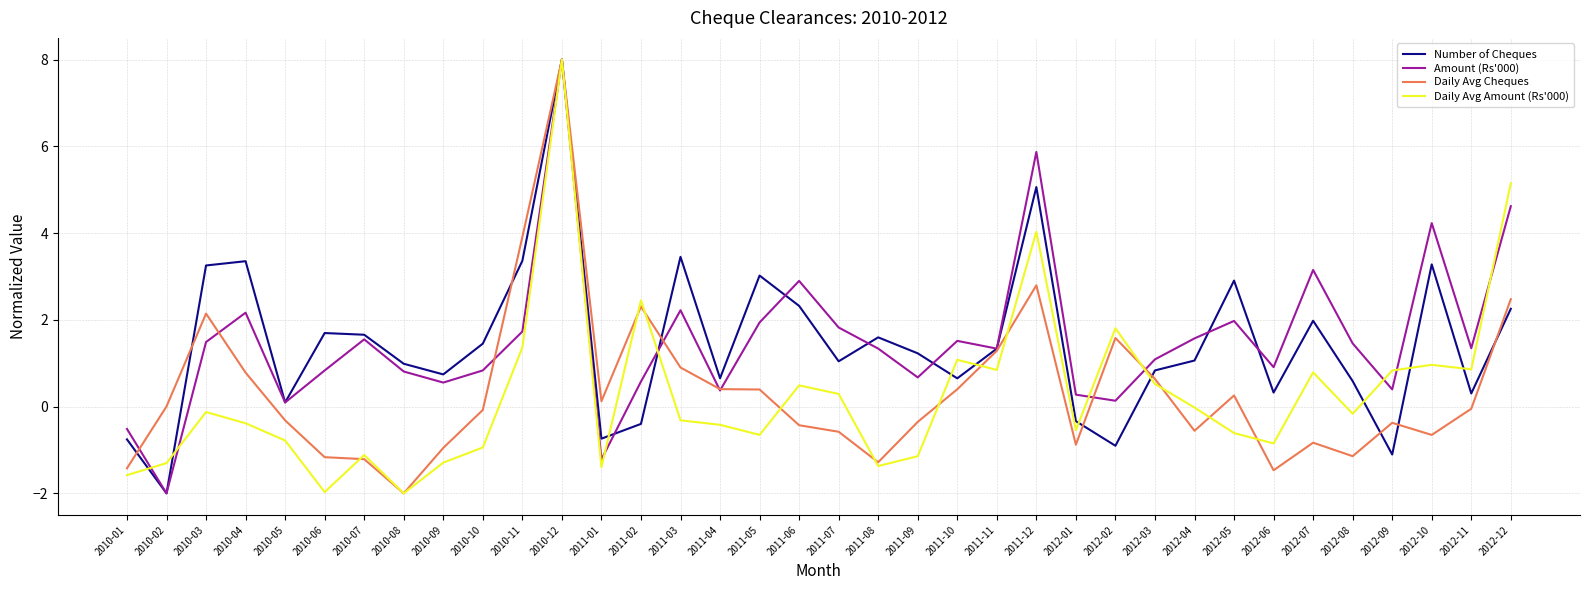

Is the value of Amount (Rs'000) at 2010-11 greater than the value of Daily Avg Cheques at 2012-07?

Yes